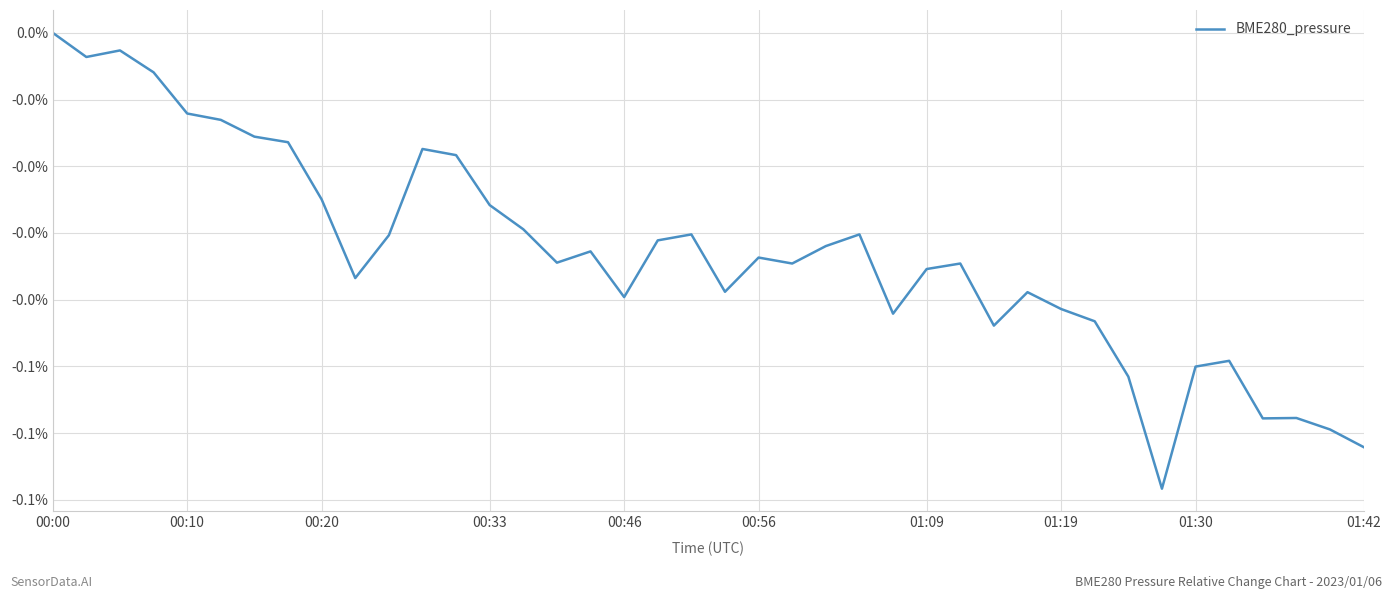

Does the chart display data point markers on the line(s)?

No